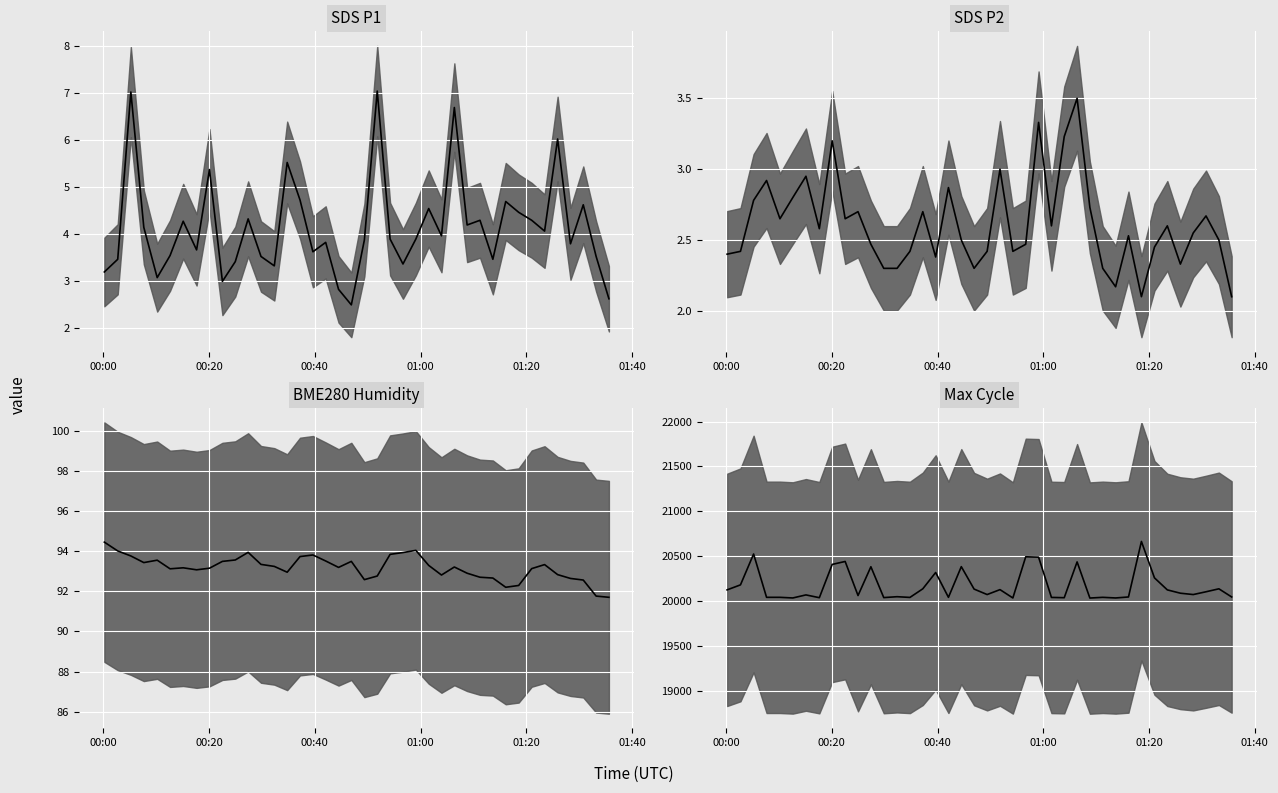

Rank the series at 01:00 from highest to lowest value.

Max_cycle median, BME280_humidity median, SDS_P1 median, SDS_P2 median